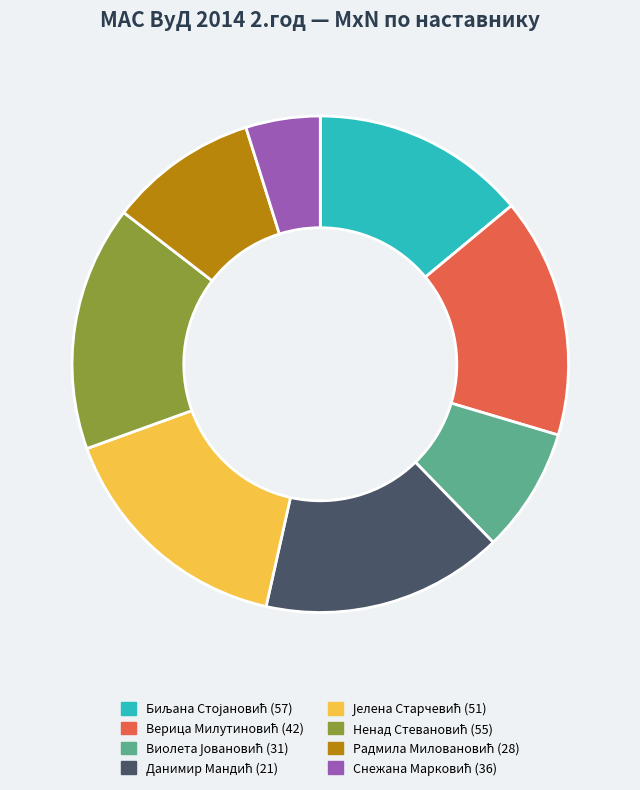

Is there a majority slice in this chart?

No